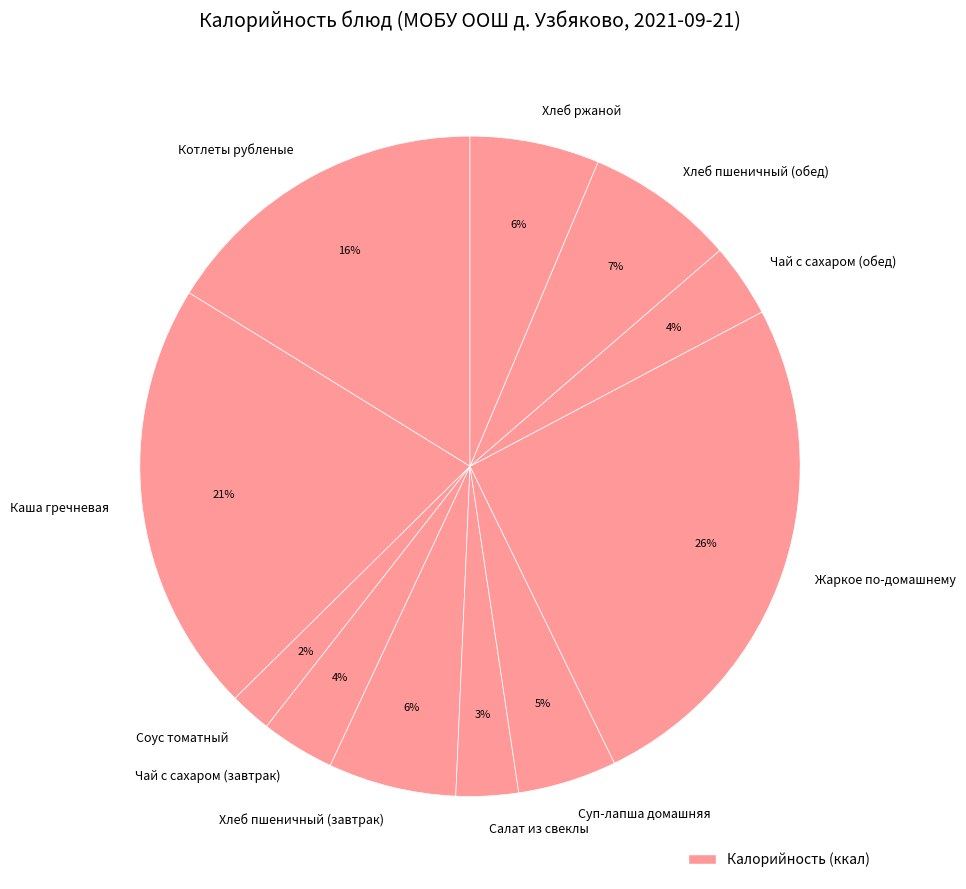

Is it true that Салат из свеклы is 3% of the pie?

True